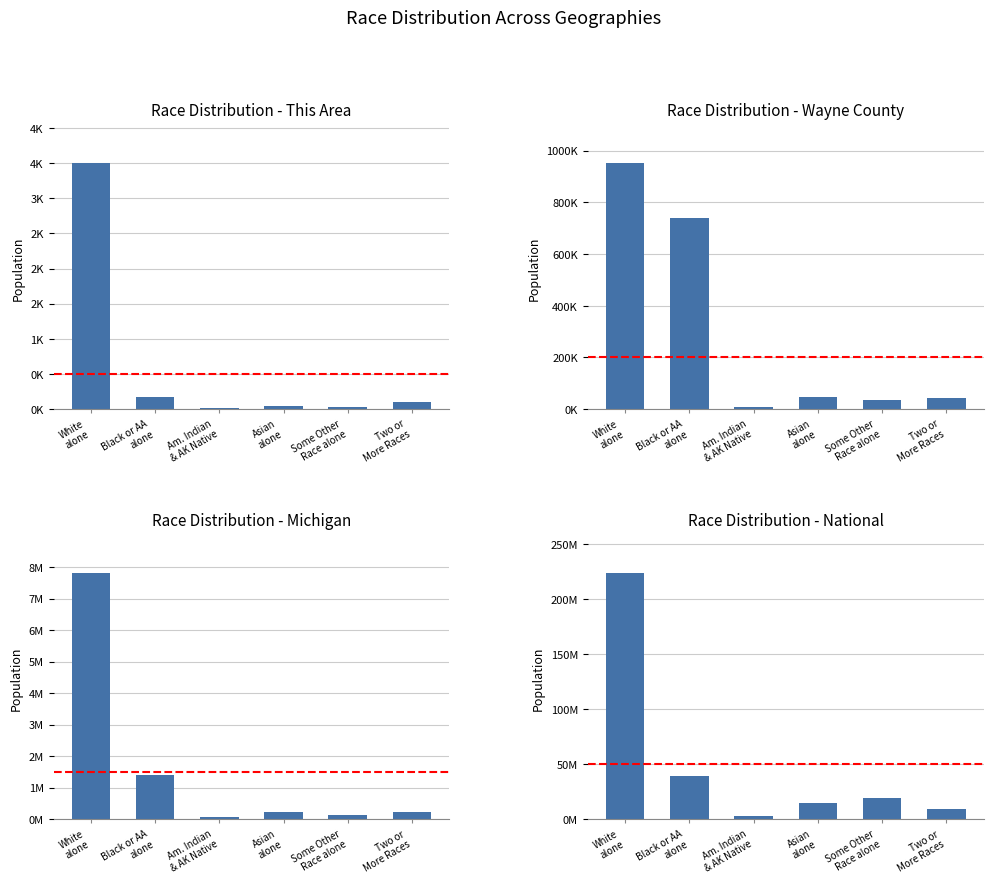

Is it true that the value at Some Other
Race alone is 32663075?

False